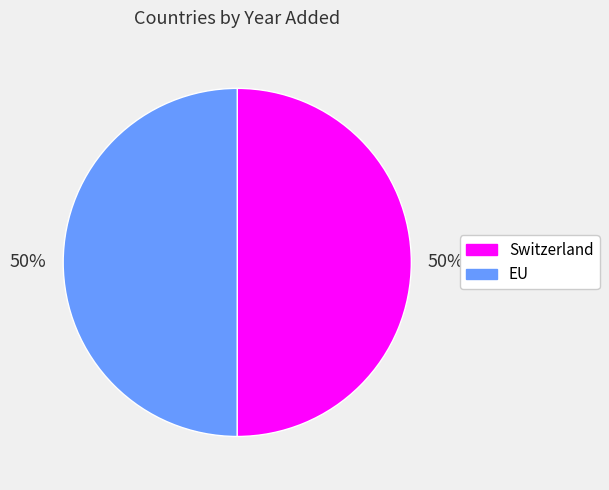

True or false: EU accounts for 50% of the total.

True